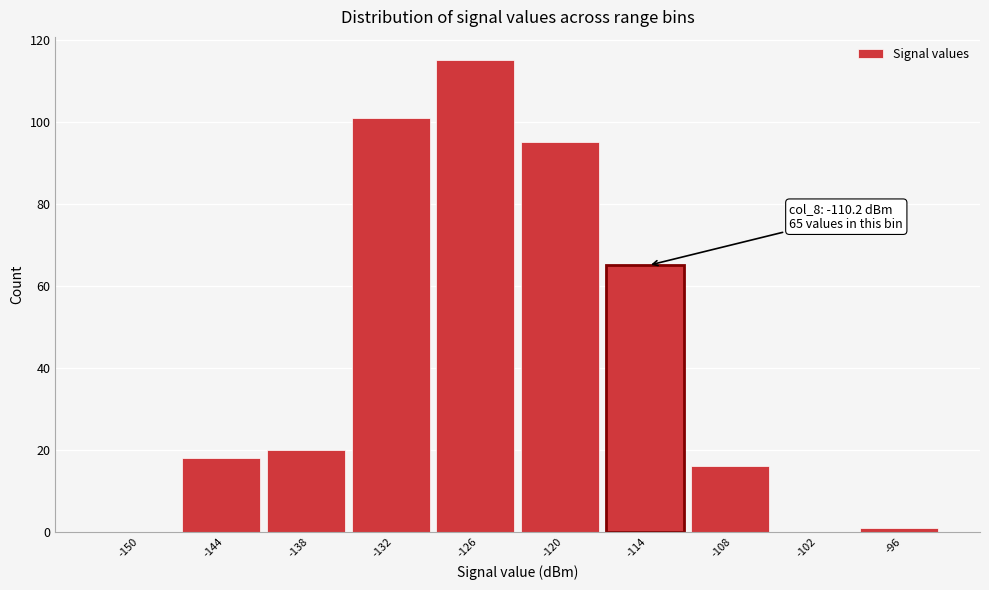

Reading left to right, extract all data points from this chart.

-150=0	-144=18	-138=20	-132=101	-126=115	-120=95	-114=65	-108=16	-102=0	-96=1